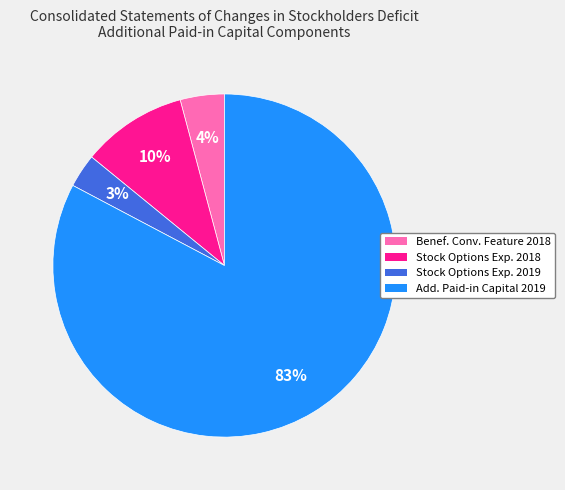

Count the number of slices in the pie.

4